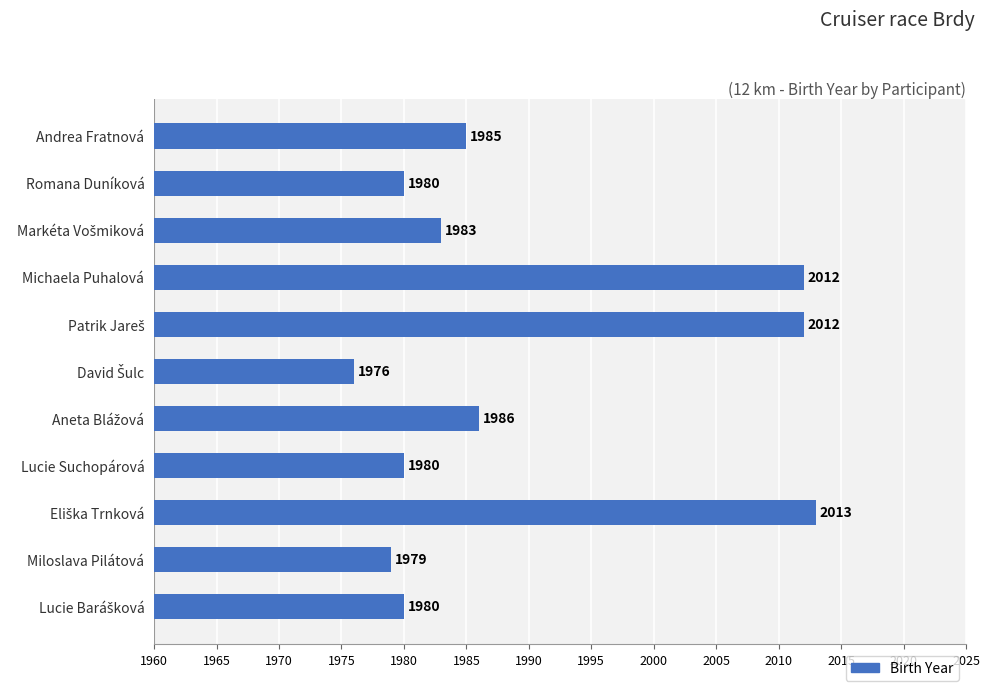

How many bars are there in total?

11